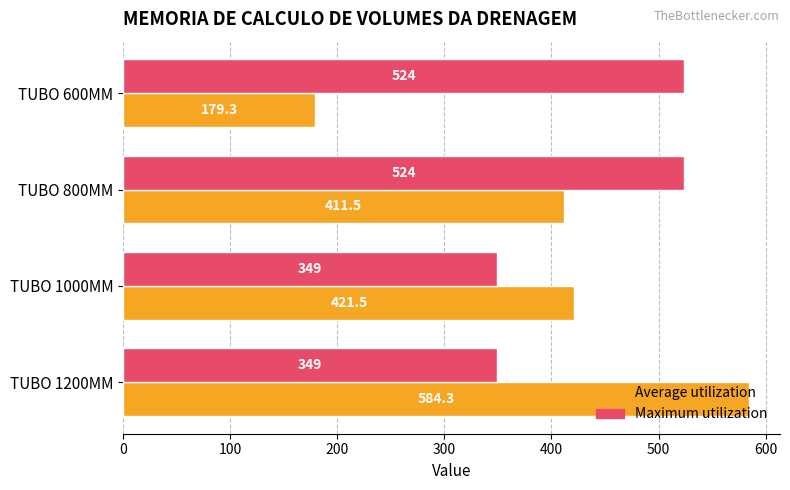

At which category does the chart reach its peak across all series?

TUBO 1200MM